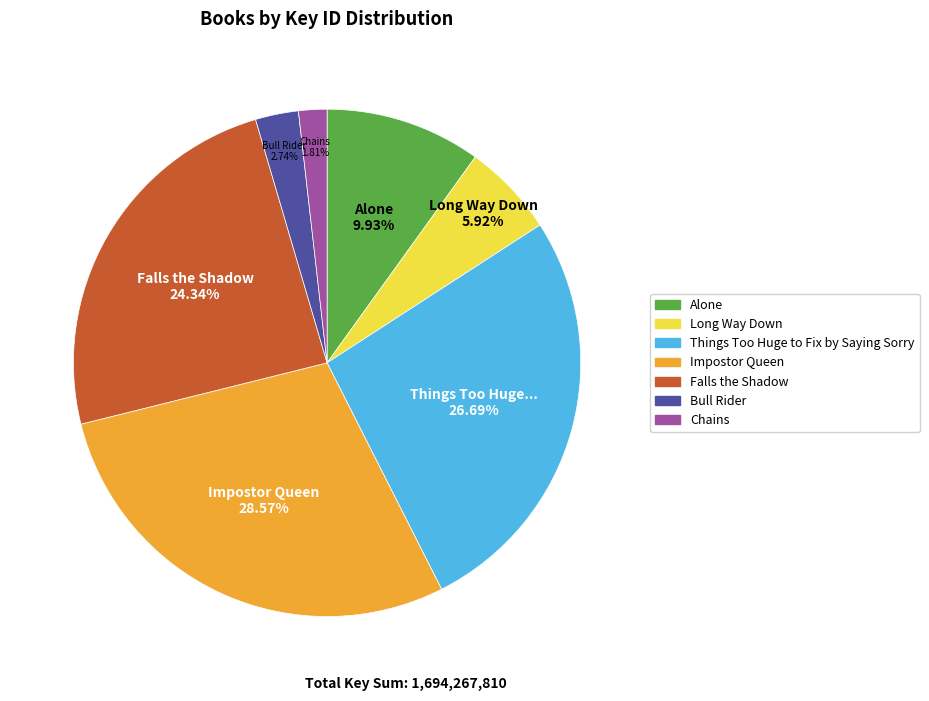

Between Bull Rider and Impostor Queen, which is larger?

Impostor Queen